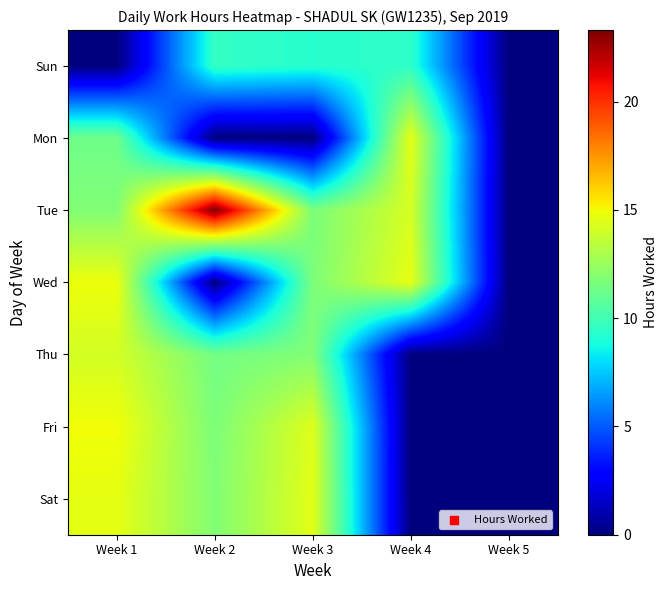

Reading left to right, list all the values displayed in this chart.

Sun: Week 1=0.0	Week 2=9.6	Week 3=9.3	Week 4=9.5	Week 5=0.0
Mon: Week 1=11.3	Week 2=0.0	Week 3=0.0	Week 4=14.7	Week 5=0.0
Tue: Week 1=11.8	Week 2=23.3	Week 3=11.7	Week 4=14.2	Week 5=0.0
Wed: Week 1=14.9	Week 2=0.0	Week 3=11.7	Week 4=14.7	Week 5=0.0
Thu: Week 1=14.1	Week 2=11.4	Week 3=11.8	Week 4=0.0	Week 5=0.0
Fri: Week 1=15.0	Week 2=11.7	Week 3=14.4	Week 4=0.0	Week 5=0.0
Sat: Week 1=14.7	Week 2=11.8	Week 3=14.6	Week 4=0.0	Week 5=0.0